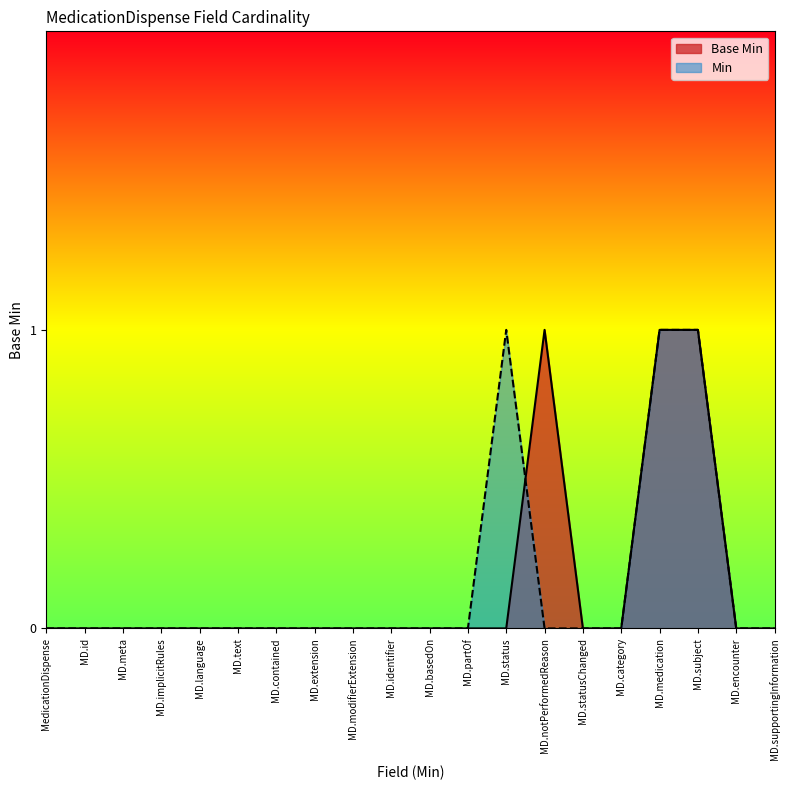

What is the greatest value displayed?

1